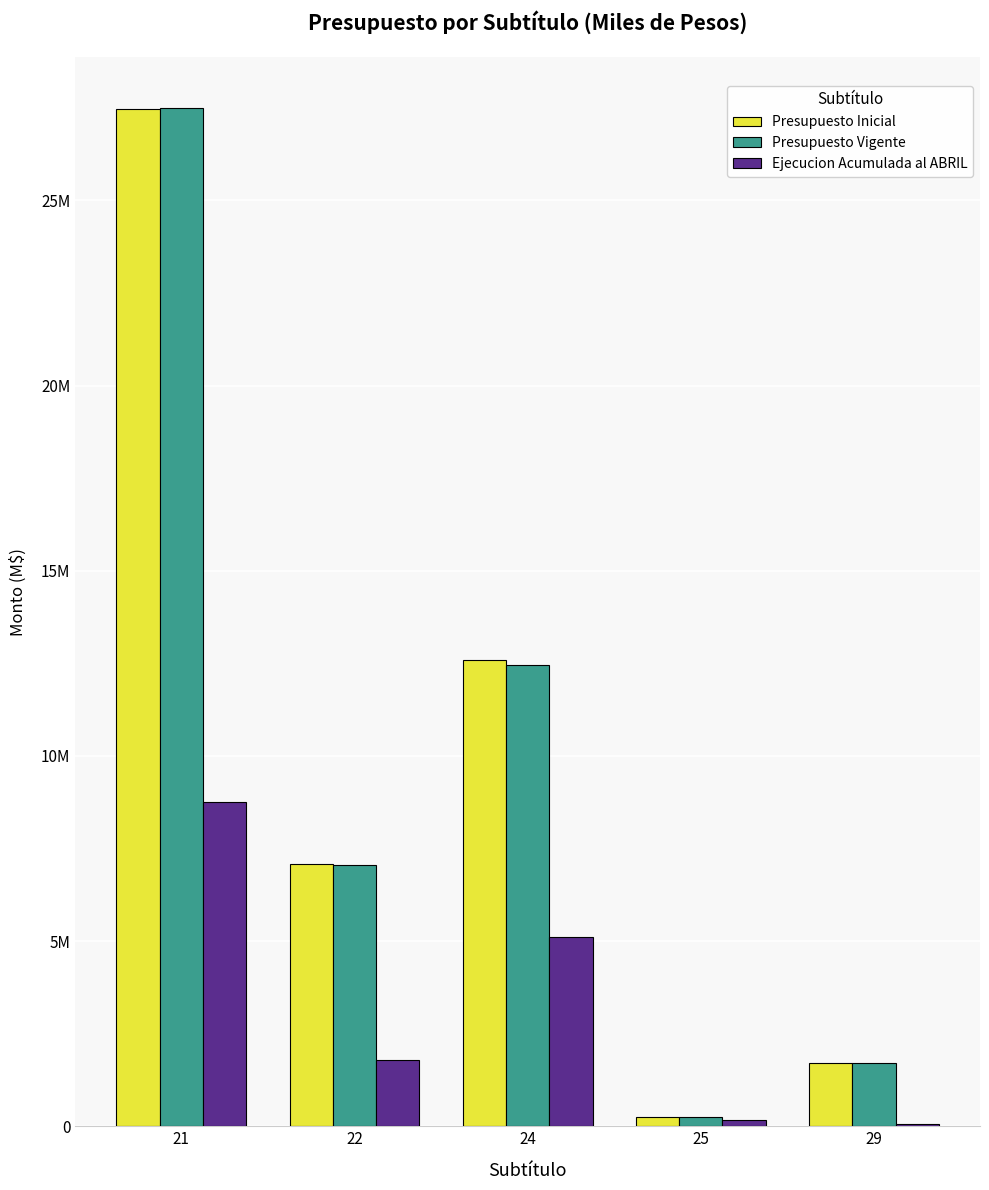

What is the difference between the maximum and minimum values in the Presupuesto Inicial series?

27215913